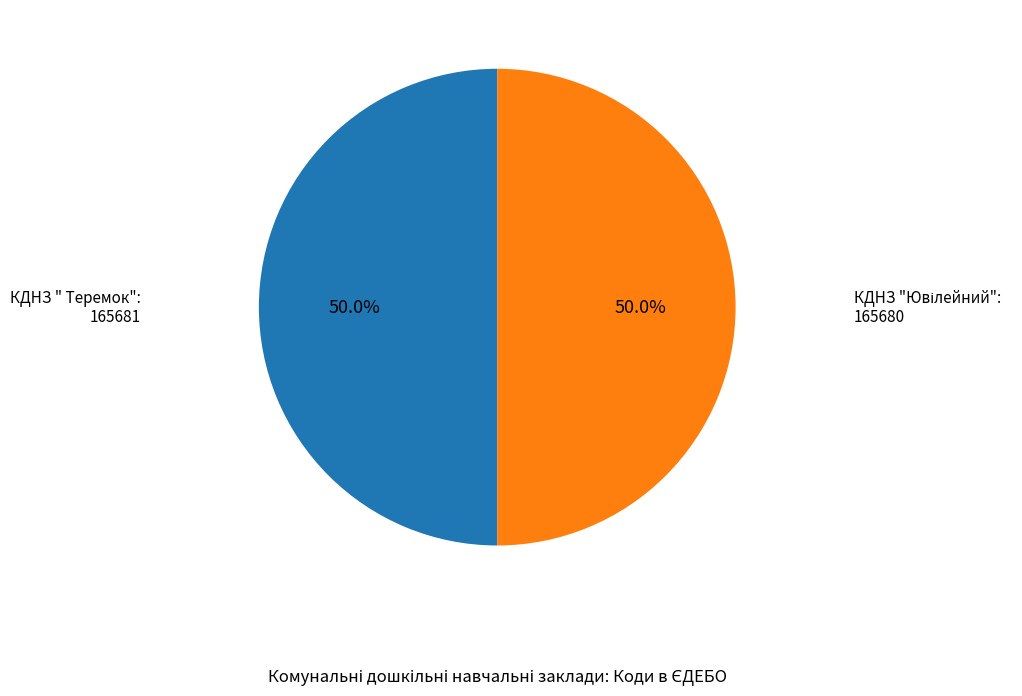

How many slices are in this pie chart?

2